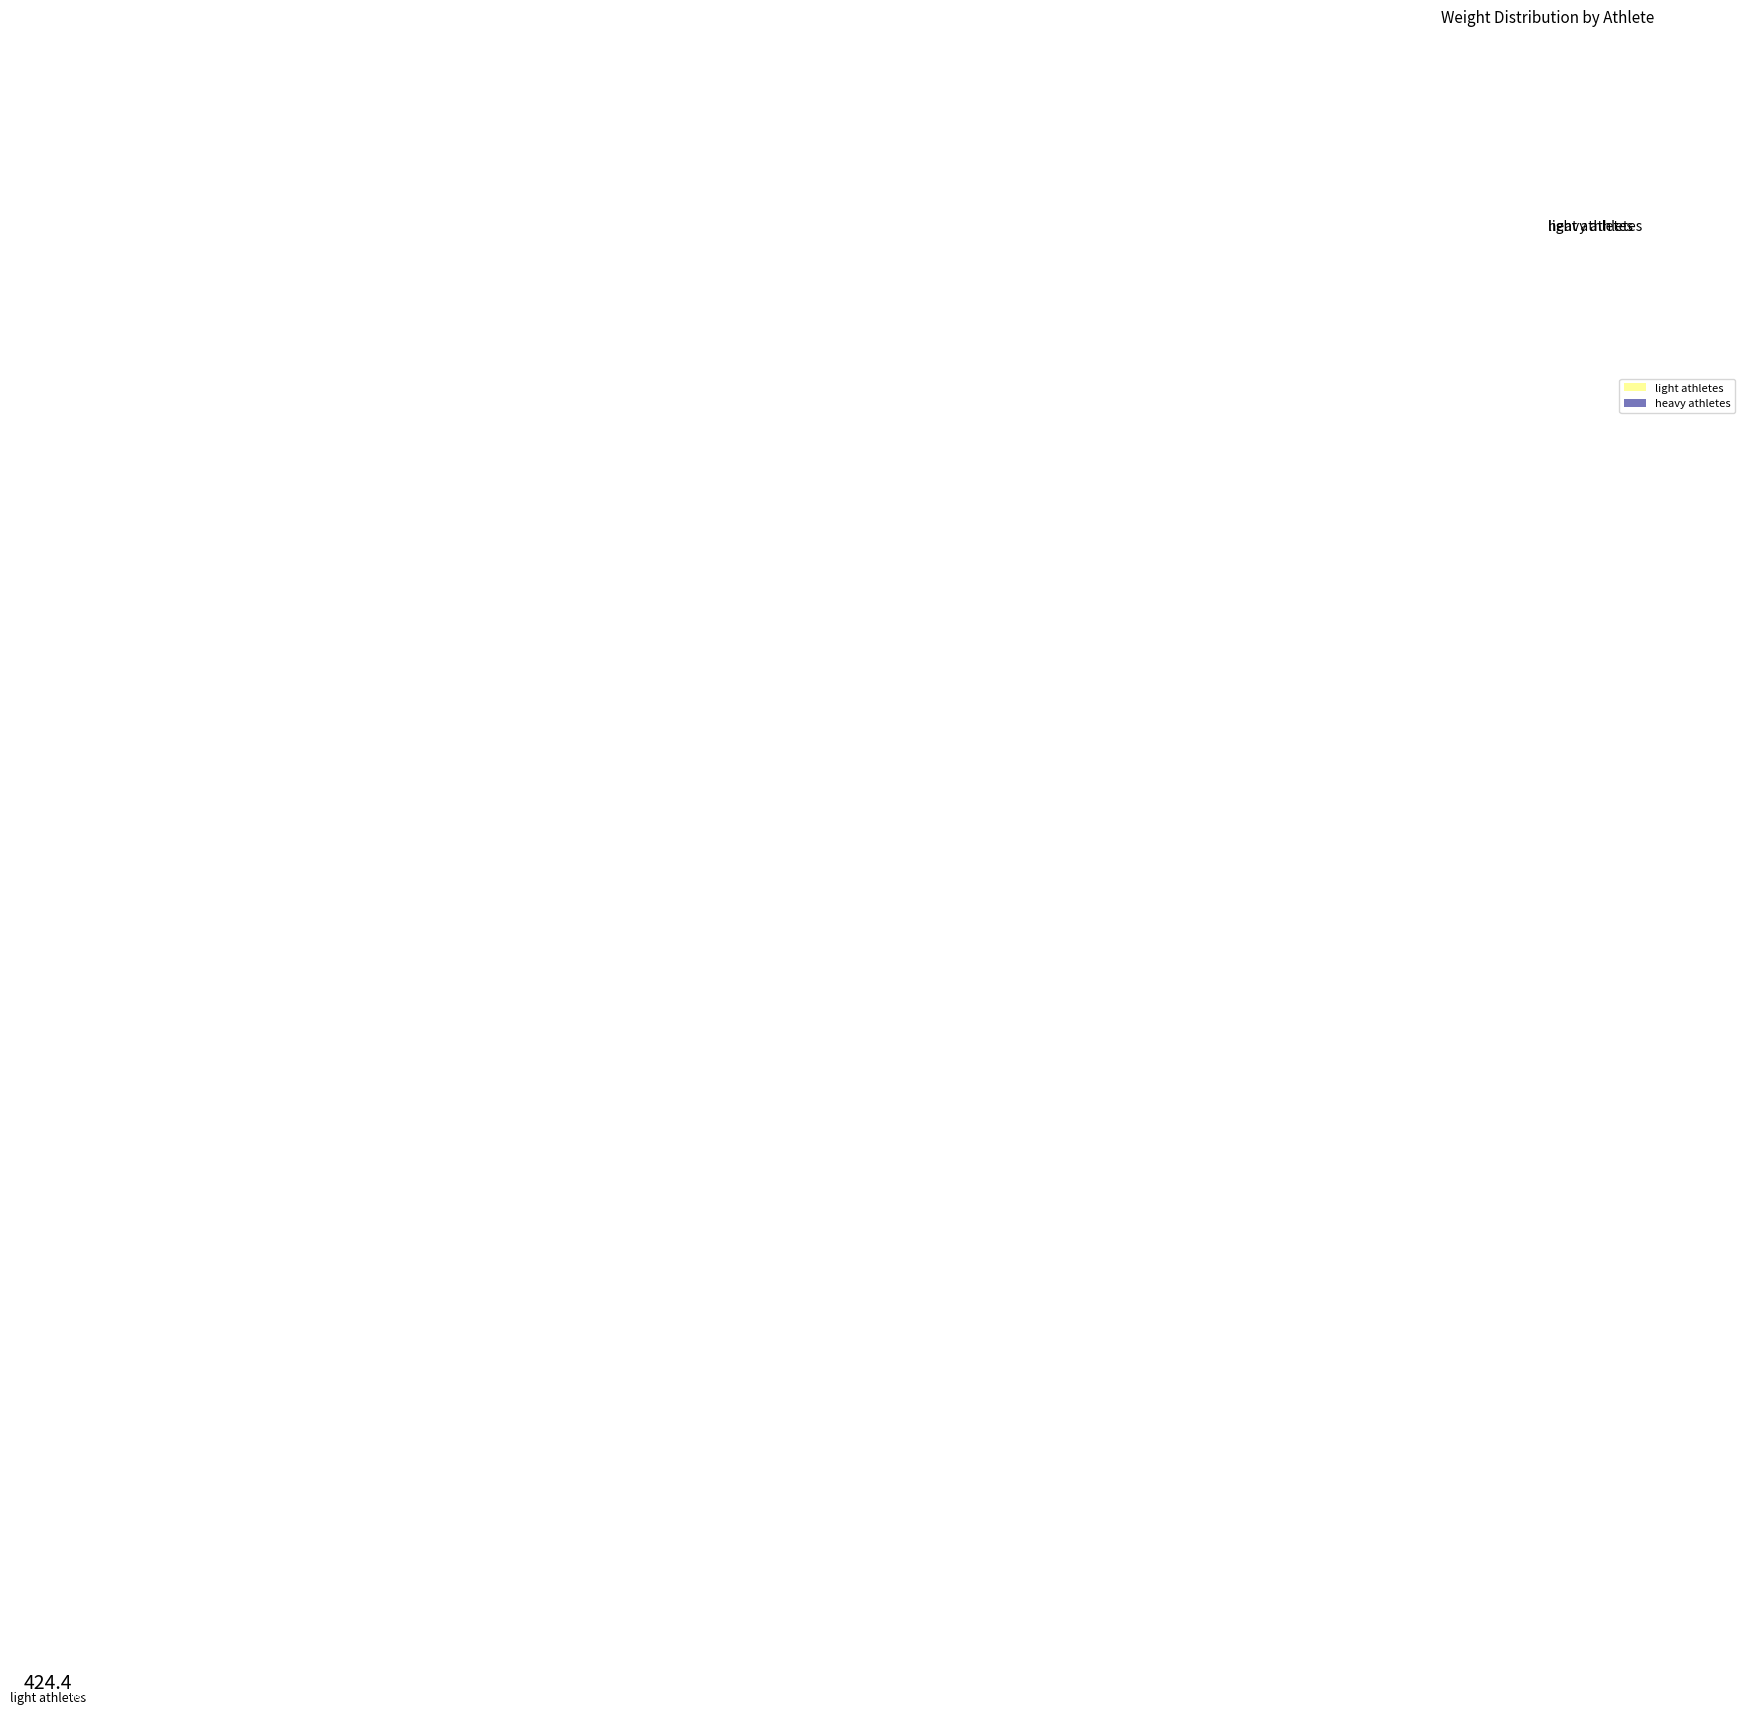

Do light athletes and heavy athletes together represent more than half of the pie?

Yes